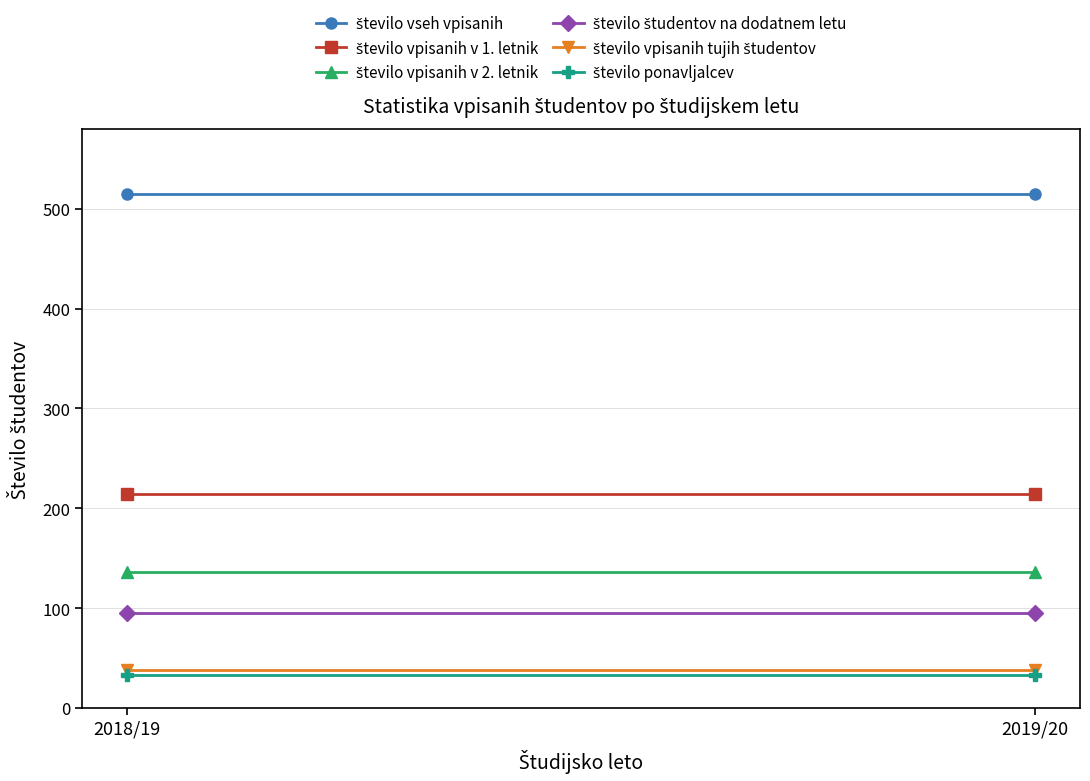

Reading left to right, what are all the values shown in this chart?

število vseh vpisanih: 2018/19=515	2019/20=515
število vpisanih v 1. letnik: 2018/19=214	2019/20=214
število vpisanih v 2. letnik: 2018/19=136	2019/20=136
število študentov na dodatnem letu: 2018/19=95	2019/20=95
število vpisanih tujih študentov: 2018/19=38	2019/20=38
število ponavljalcev: 2018/19=33	2019/20=33